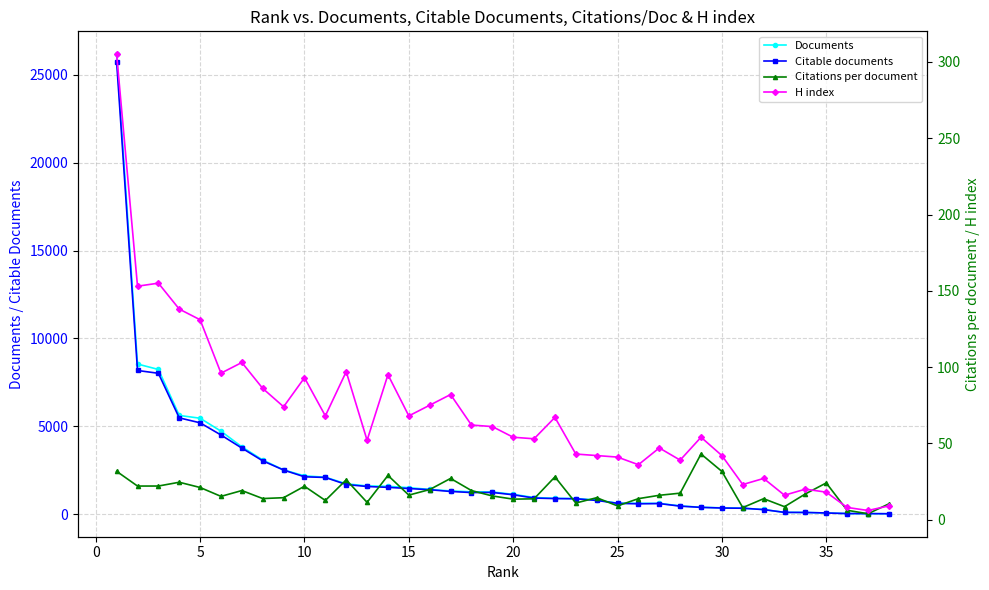

True or false: Citable documents has more than 1 points higher than both neighbors.

True